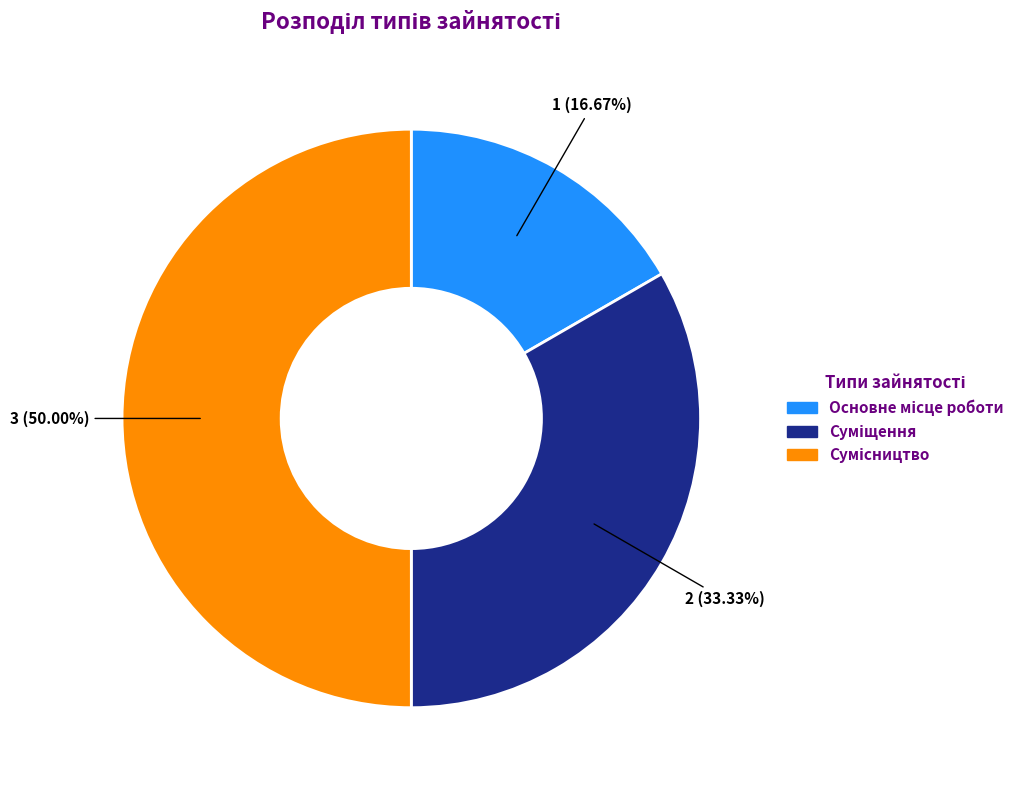

Do Сумісництво and Основне місце роботи together represent more than half of the pie?

Yes